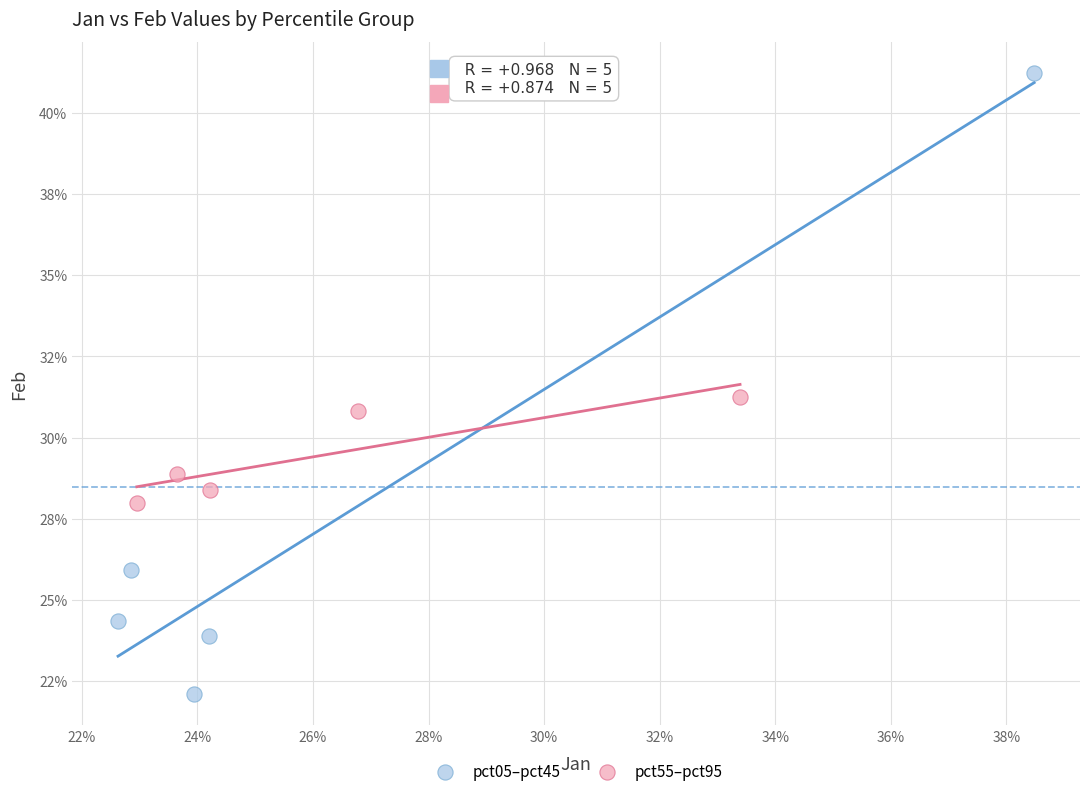

What are all the series names shown in the legend?

pct05–pct45, pct55–pct95